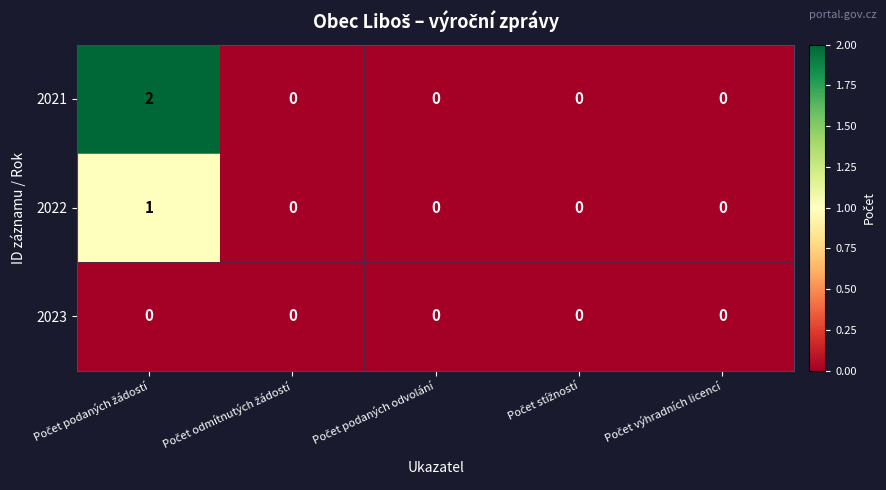

Reading right to left, what are all the values shown in this chart?

2021: 0	0	0	0	2
2022: 0	0	0	0	1
2023: 0	0	0	0	0